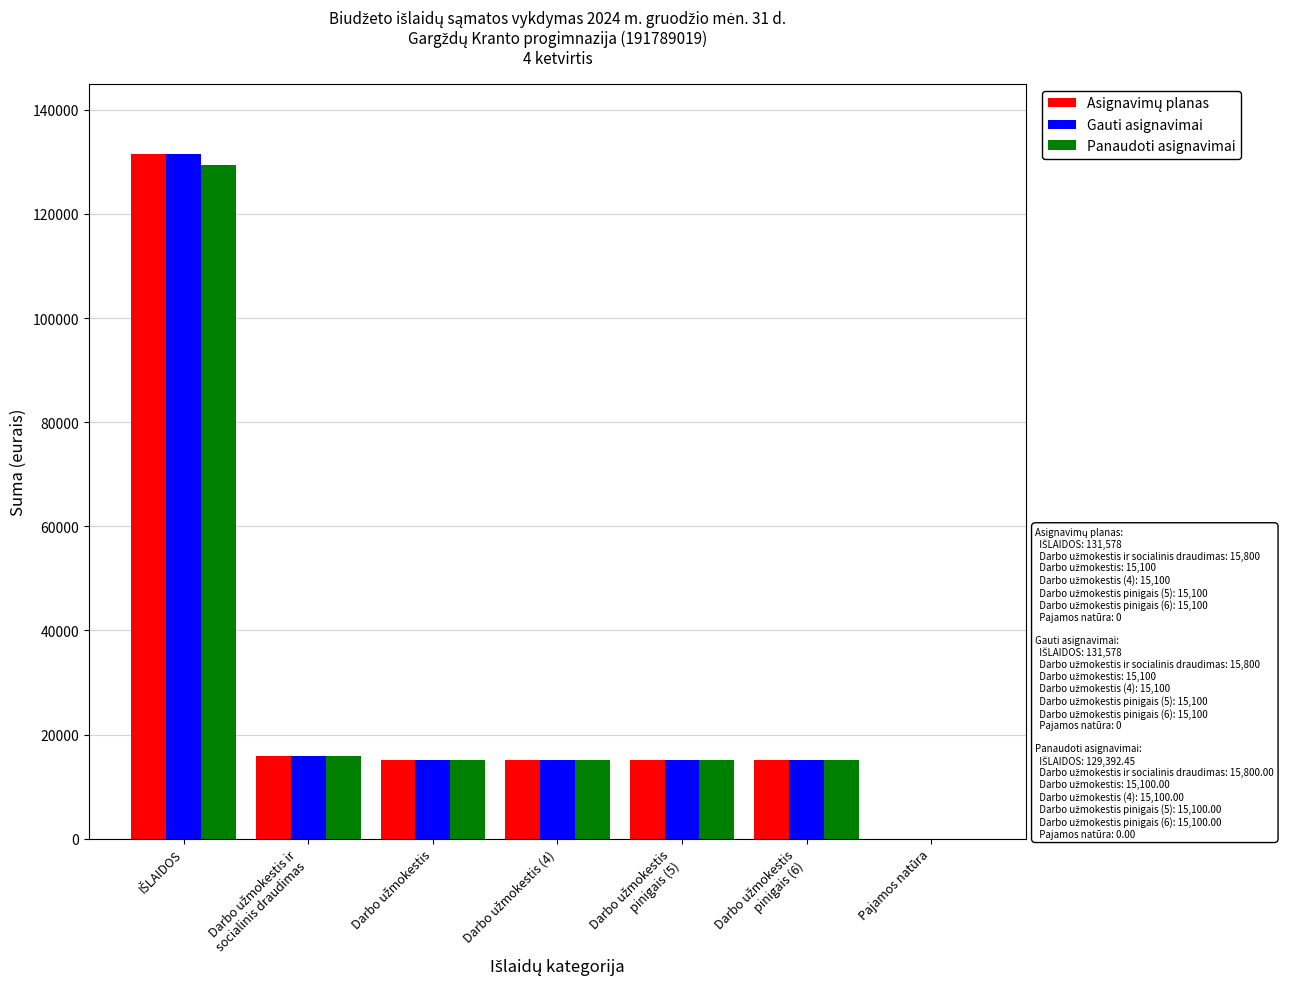

Count the number of data series in this chart.

3